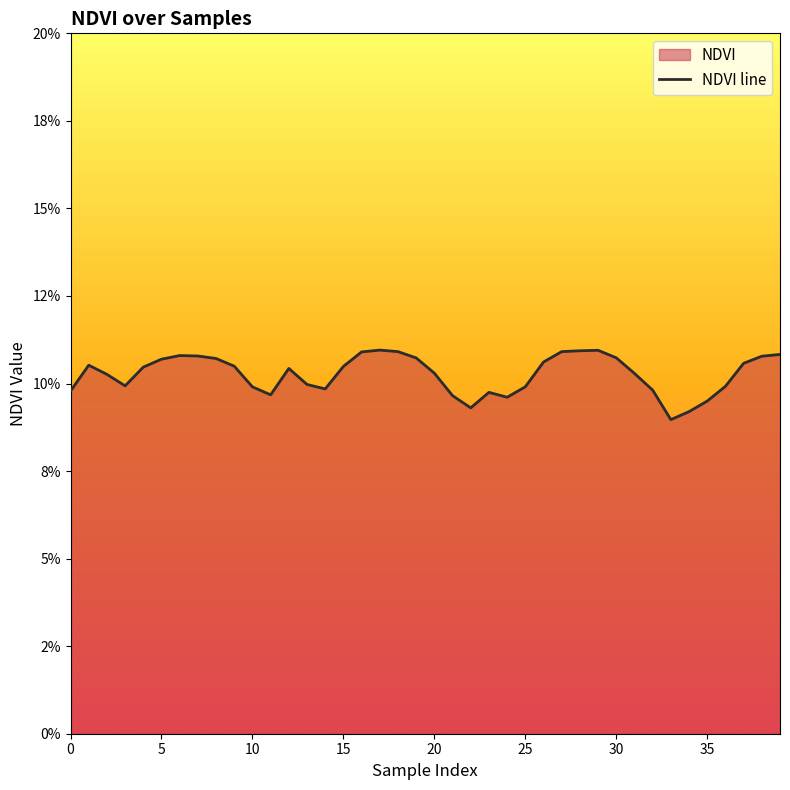

What is the sum of all values?

4.1